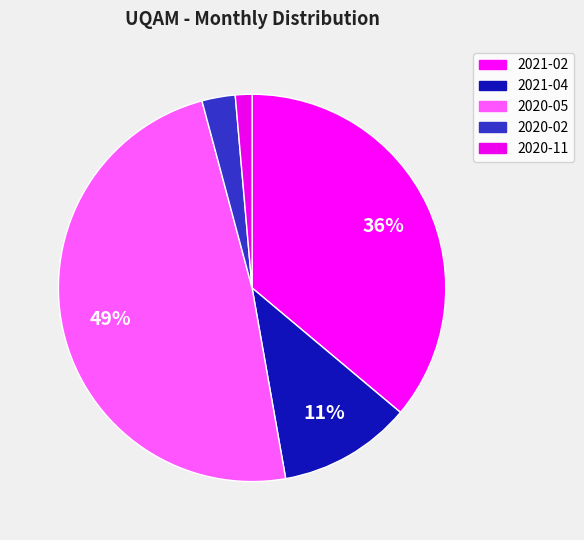

What percentage is the 2020-02 slice, to the nearest percent?

3%